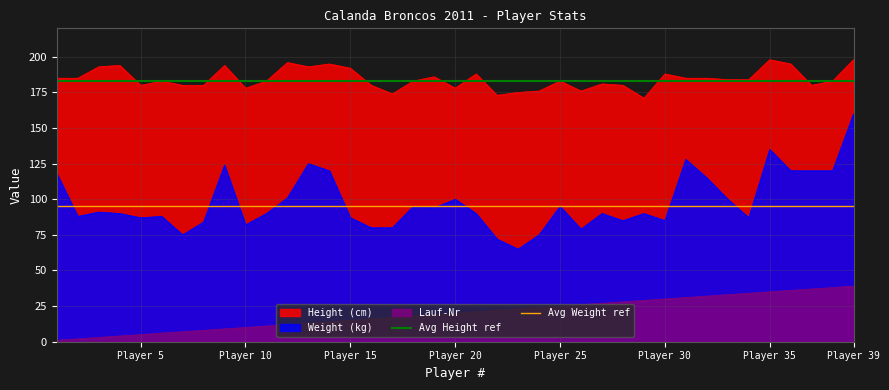

What is the value of the Avg Height ref point at the 1st from the left?

183